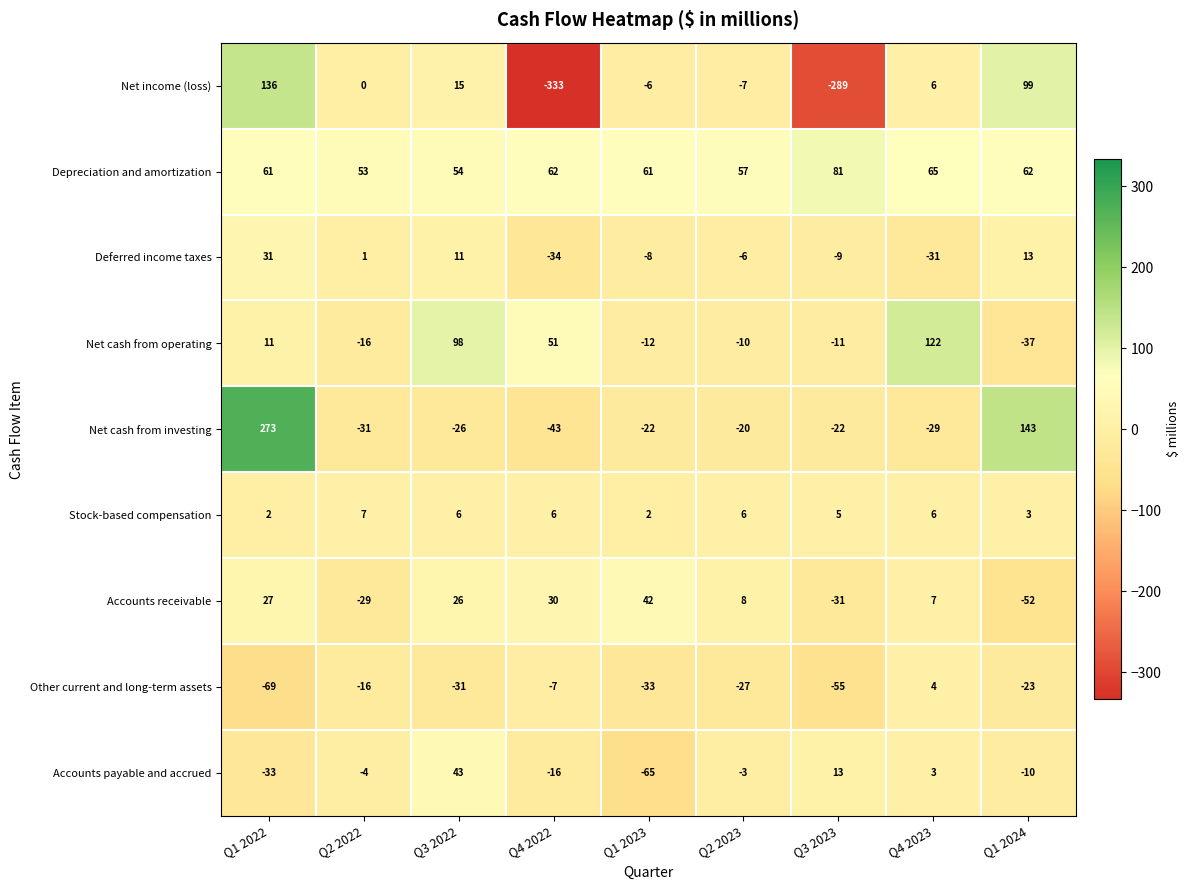

At which label does Stock-based compensation first exceed 6?

Q2 2022